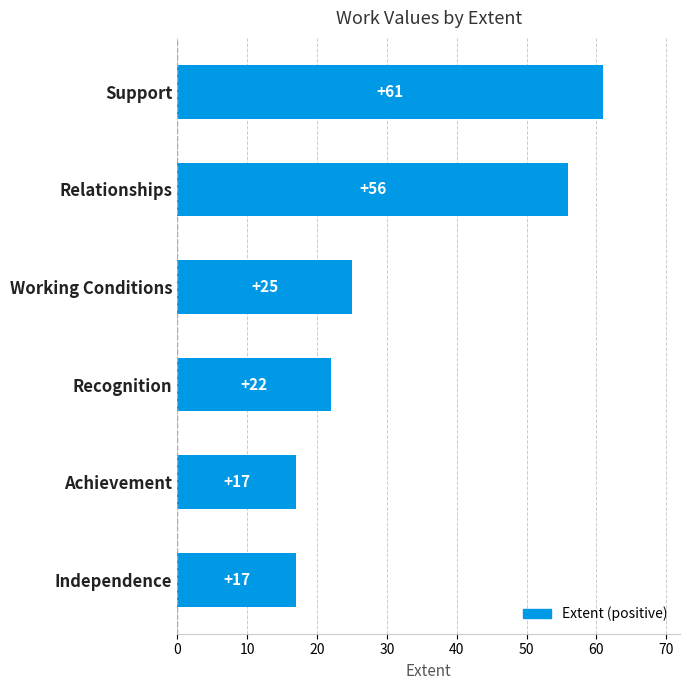

What is the label of the 1st bar from the bottom?

Independence